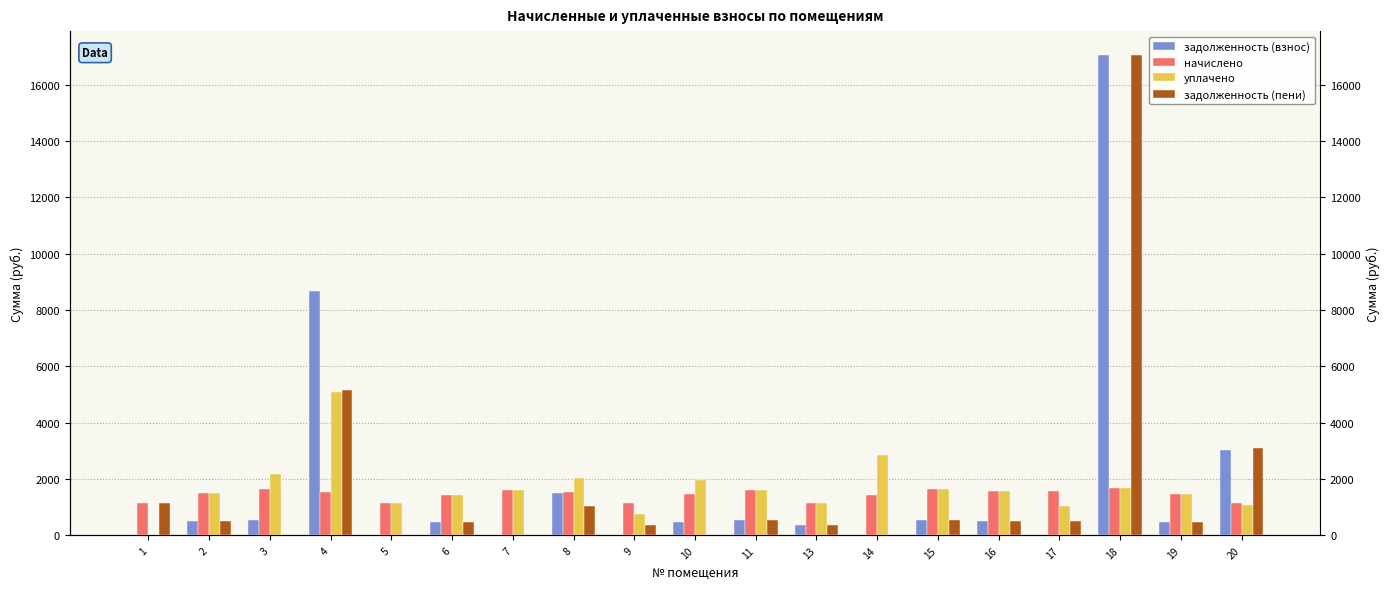

Rank the categories by задолженность (пени) value from lowest to highest.

3, 5, 7, 10, 14, 9, 13, 6, 19, 2, 16, 17, 11, 15, 8, 1, 20, 4, 18